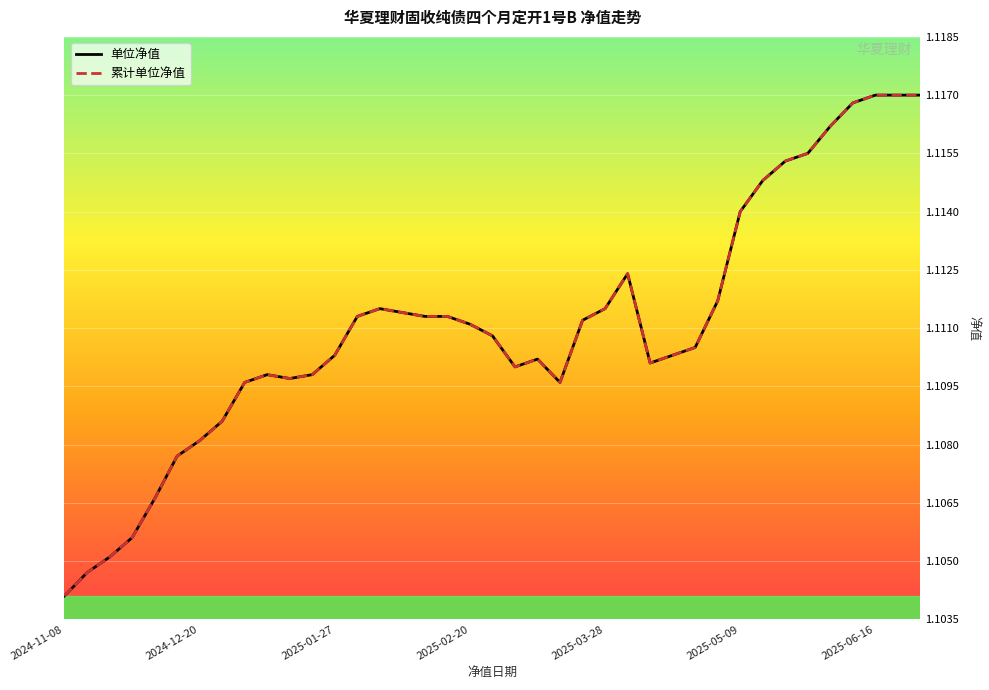

Reading left to right, what are all the values shown in this chart?

单位净值: 1.1	1.1	1.1	1.1	1.1	1.1	1.1	1.1	1.1	1.1	1.1	1.1	1.1	1.1	1.1	1.1	1.1	1.1	1.1	1.1	1.1	1.1	1.1	1.1	1.1	1.1	1.1	1.1	1.1	1.1	1.1	1.1	1.1	1.1	1.1	1.1	1.1	1.1	1.1
累计单位净值: 1.1	1.1	1.1	1.1	1.1	1.1	1.1	1.1	1.1	1.1	1.1	1.1	1.1	1.1	1.1	1.1	1.1	1.1	1.1	1.1	1.1	1.1	1.1	1.1	1.1	1.1	1.1	1.1	1.1	1.1	1.1	1.1	1.1	1.1	1.1	1.1	1.1	1.1	1.1